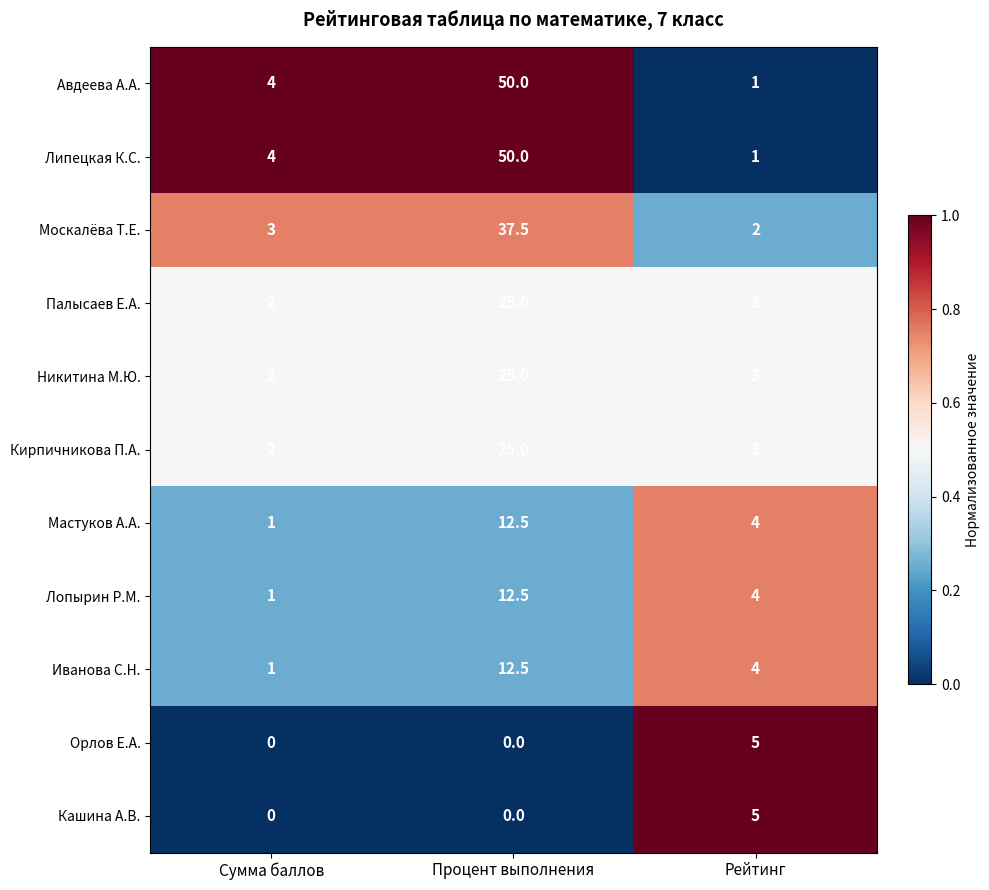

Which label corresponds to the largest value in the chart?

Процент выполнения